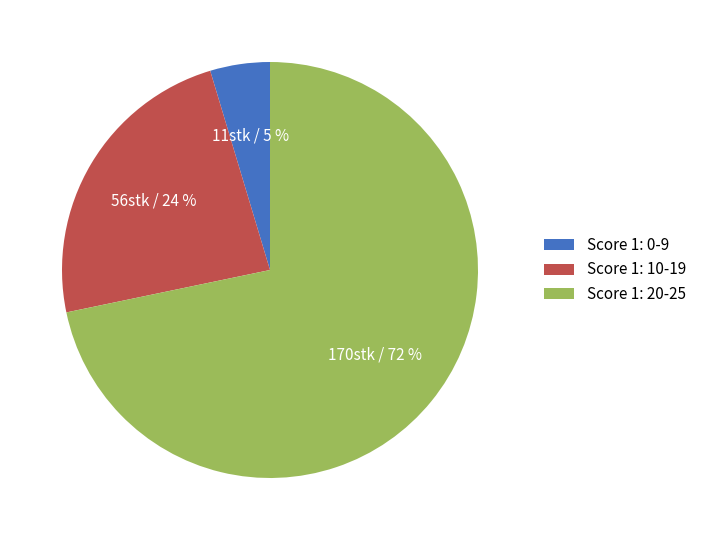

Approximately how many times larger is the value at Score 1: 20-25 compared to Score 1: 10-19?

3.0